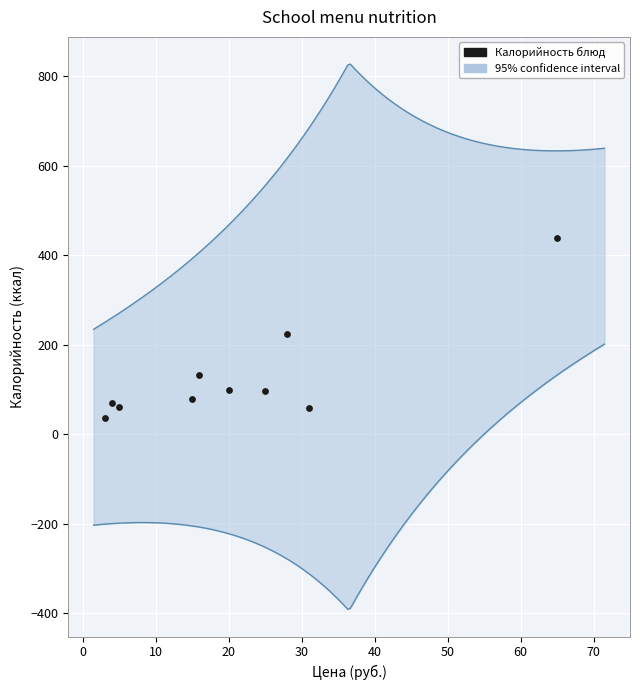

What is the average Y value?

129.4